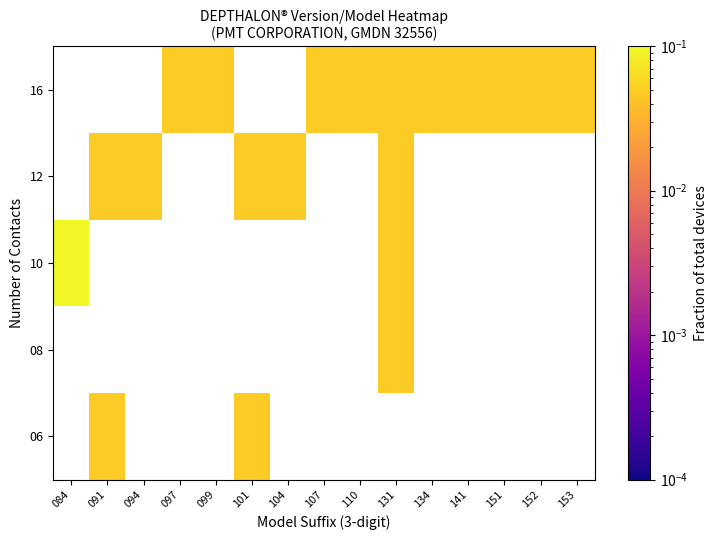

Count the number of categories in the chart.

15